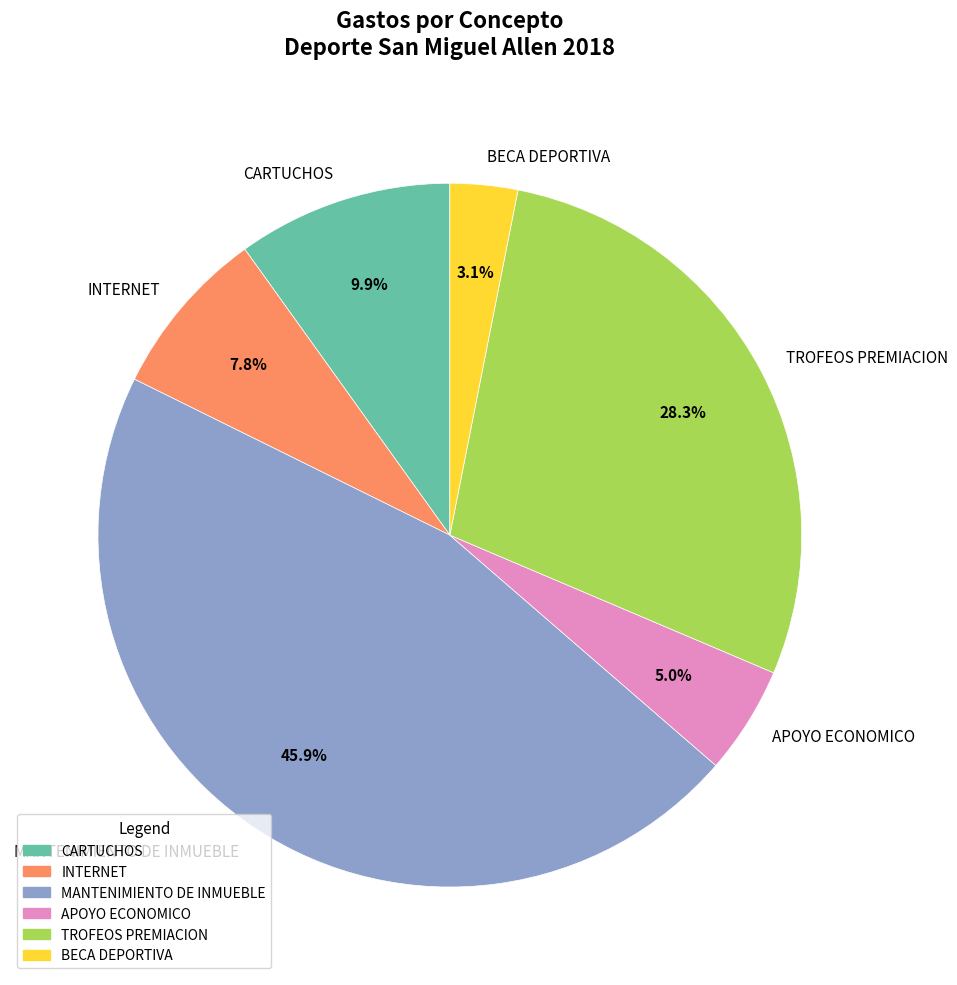

Which category has the biggest portion of the pie?

MANTENIMIENTO DE INMUEBLE